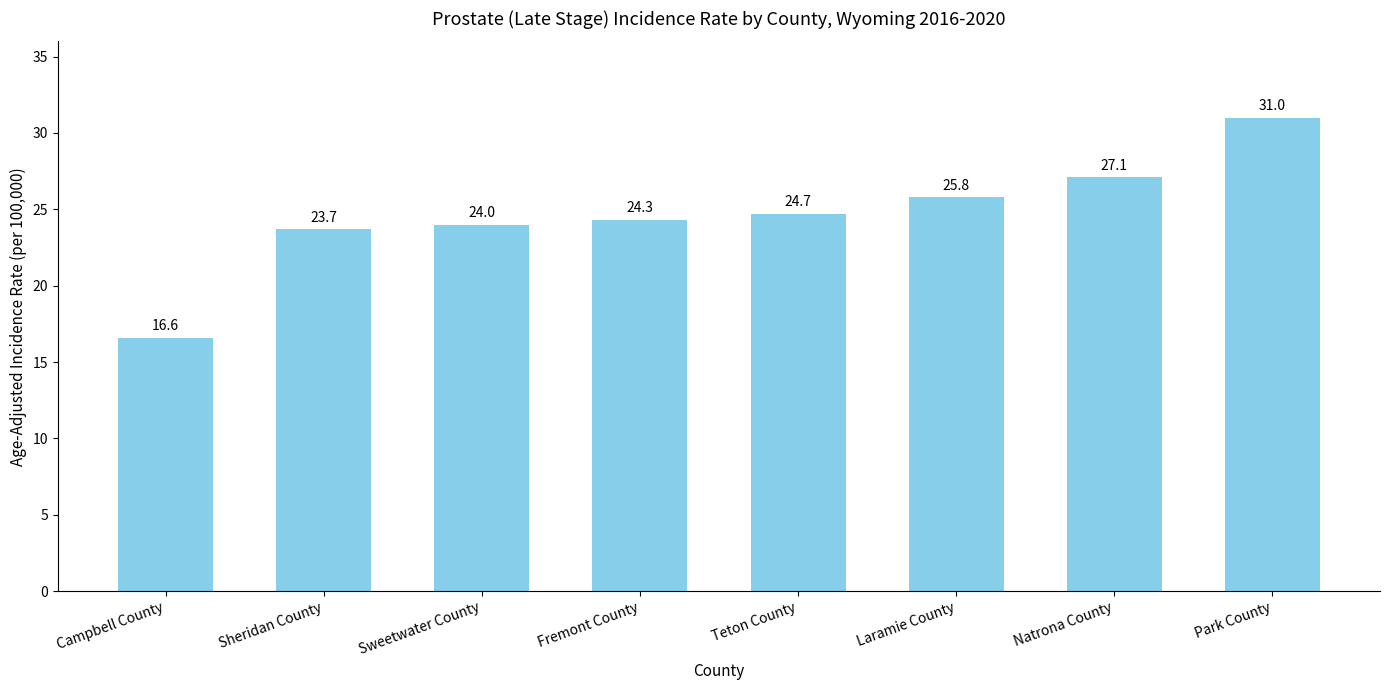

The value at Sheridan County is 34.3. True or false?

False